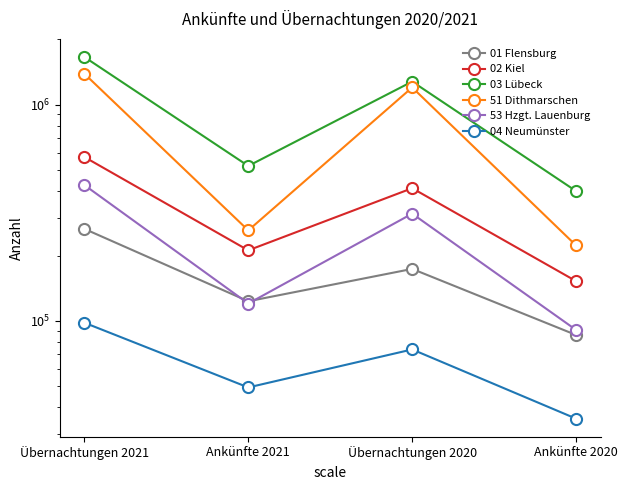

Where is the first local minimum for 03 Lübeck?

Ankünfte 2021